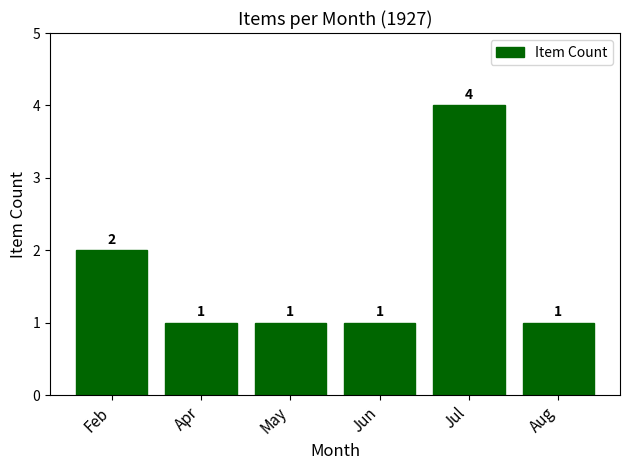

What is the label of the 4th bar from the right?

May